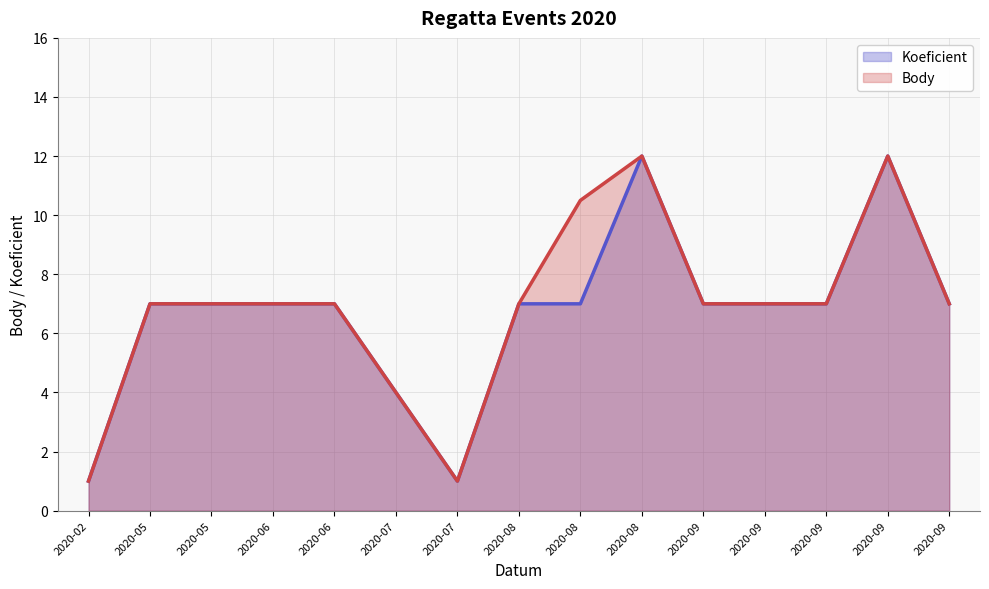

What are all the series names shown in the legend?

Koeficient, Body